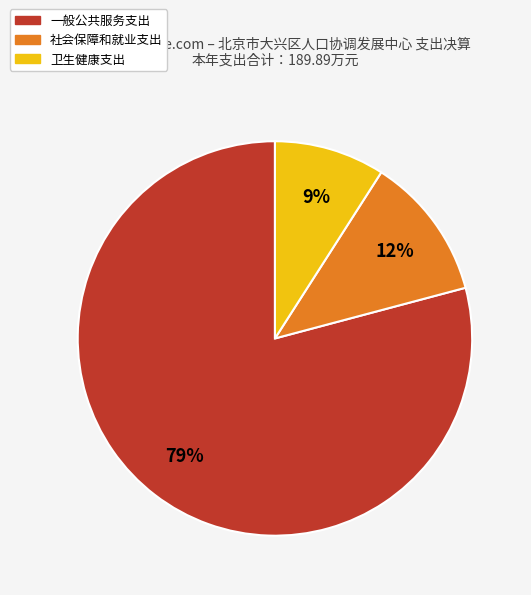

How many slices are in this pie chart?

3